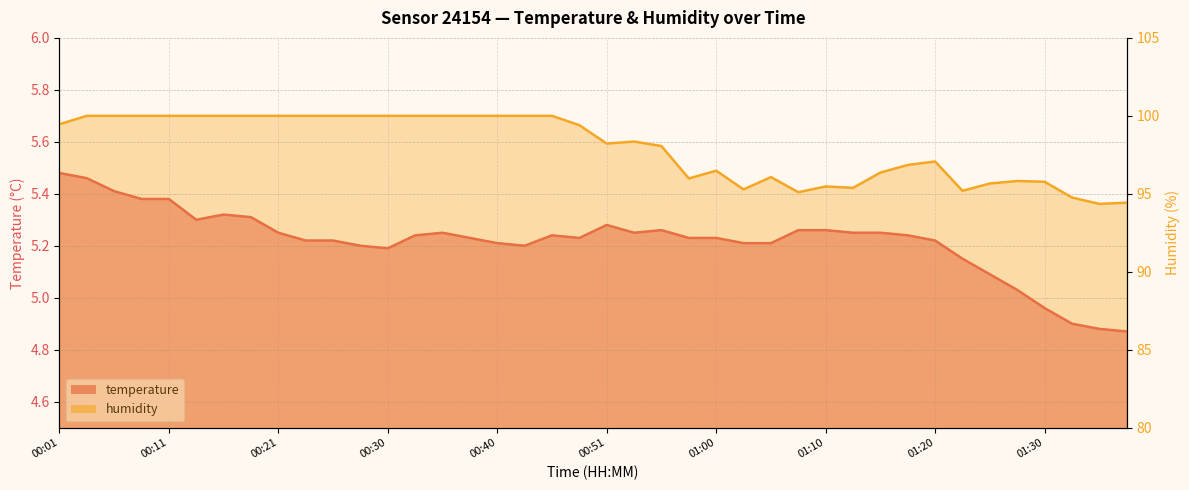

Reading right to left, transcribe all the data shown in this chart.

temperature: 01:37=4.9	01:35=4.9	01:32=4.9	01:30=5.0	01:27=5.0	01:25=5.1	01:22=5.2	01:20=5.2	01:17=5.2	01:15=5.2	01:13=5.2	01:10=5.3	01:08=5.3	01:05=5.2	01:03=5.2	01:00=5.2	00:58=5.2	00:55=5.3	00:53=5.2	00:51=5.3	00:48=5.2	00:45=5.2	00:43=5.2	00:40=5.2	00:38=5.2	00:35=5.2	00:33=5.2	00:30=5.2	00:28=5.2	00:26=5.2	00:23=5.2	00:21=5.2	00:18=5.3	00:16=5.3	00:13=5.3	00:11=5.4	00:08=5.4	00:06=5.4	00:03=5.5	00:01=5.5
humidity: 01:37=94.4	01:35=94.3	01:32=94.8	01:30=95.8	01:27=95.8	01:25=95.7	01:22=95.2	01:20=97.1	01:17=96.8	01:15=96.4	01:13=95.4	01:10=95.5	01:08=95.1	01:05=96.1	01:03=95.3	01:00=96.5	00:58=96.0	00:55=98.1	00:53=98.3	00:51=98.2	00:48=99.4	00:45=100.0	00:43=100.0	00:40=100.0	00:38=100.0	00:35=100.0	00:33=100.0	00:30=100.0	00:28=100.0	00:26=100.0	00:23=100.0	00:21=100.0	00:18=100.0	00:16=100.0	00:13=100.0	00:11=100.0	00:08=100.0	00:06=100.0	00:03=100.0	00:01=99.5